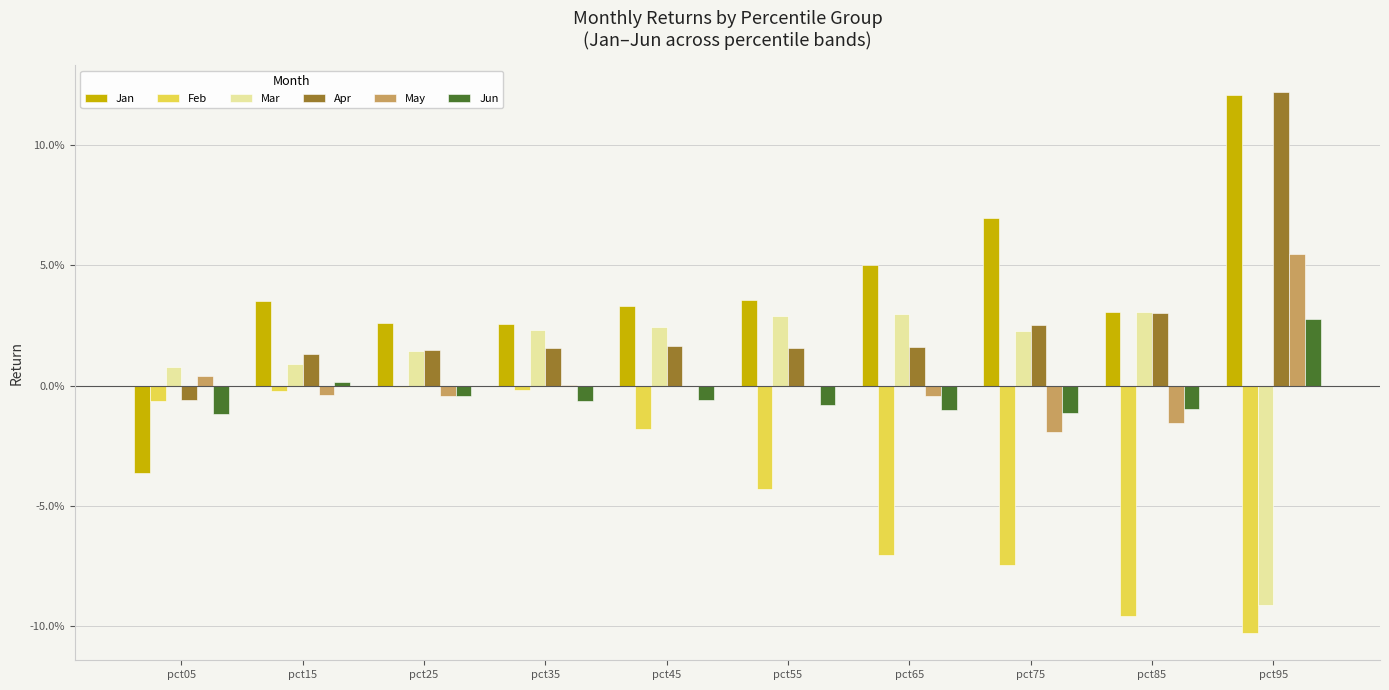

Rank the series at pct45 from lowest to highest value.

Feb, May, Jun, Apr, Mar, Jan